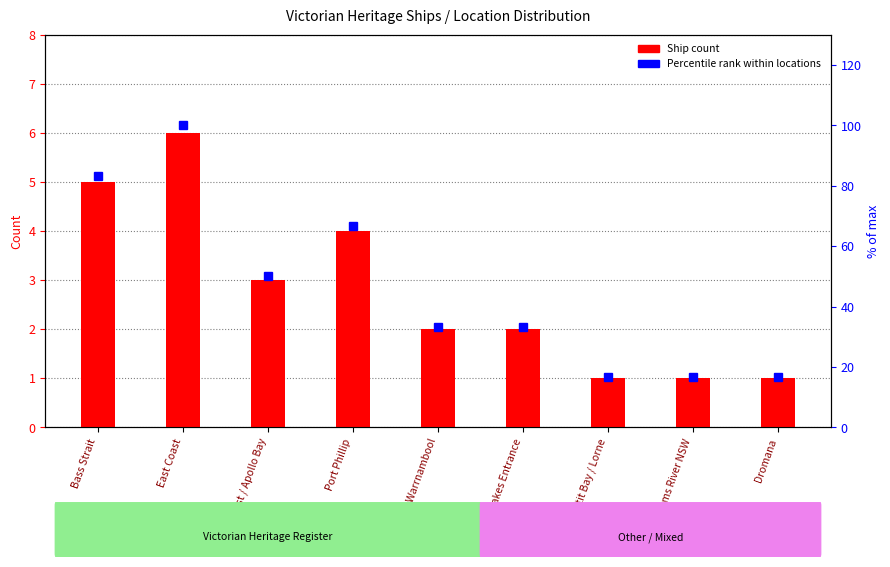

Is the value of Ship Count at Bass Strait greater than the value of % of max at East Coast?

No